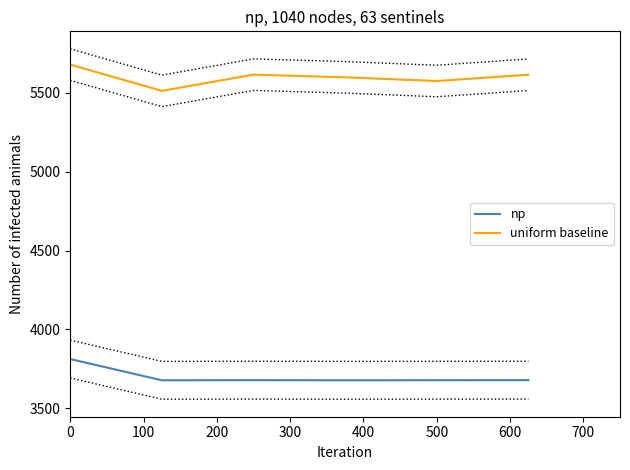

Does the chart display data point markers on the line(s)?

No